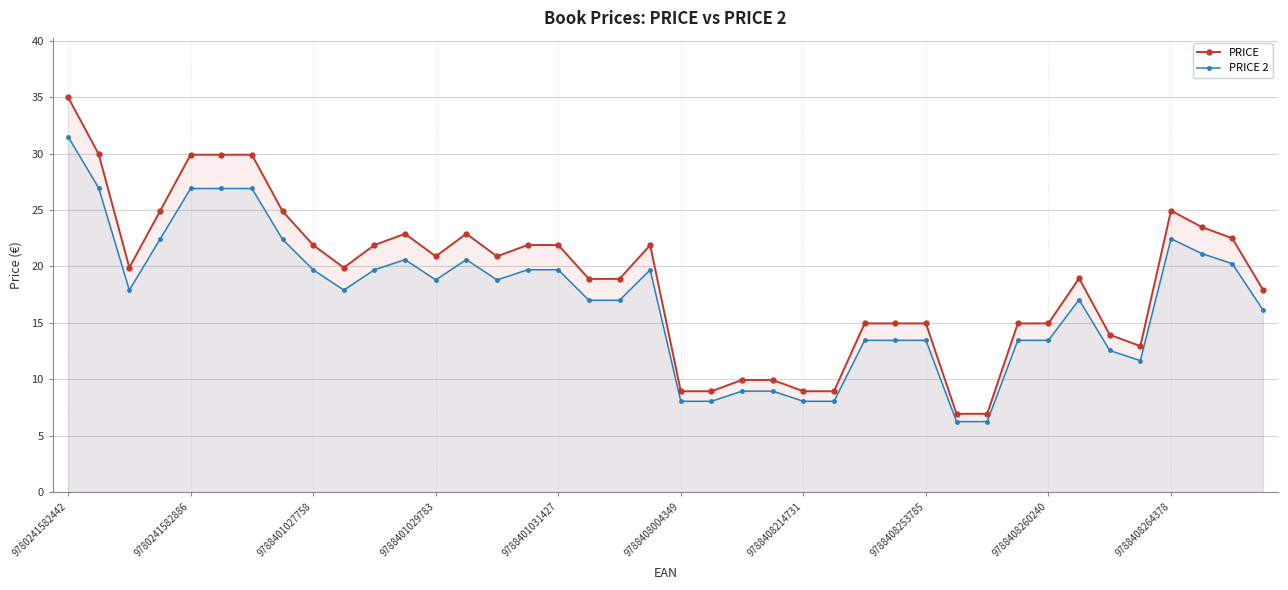

The value of PRICE at 33 is 10.9. True or false?

False